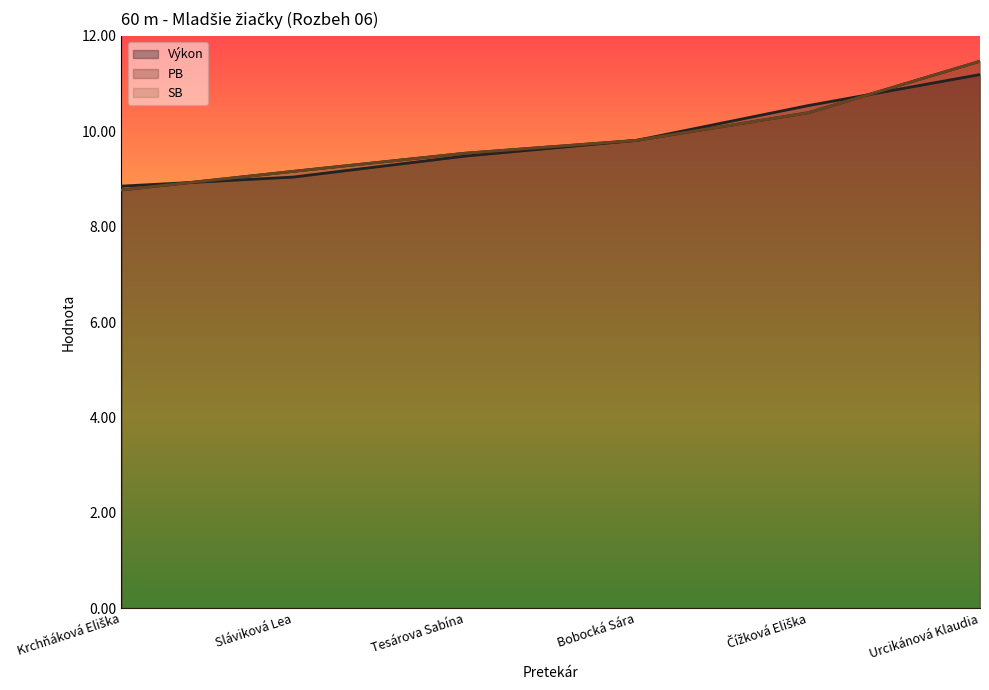

What is the label of the 6th point from the left?

Urcikánová Klaudia